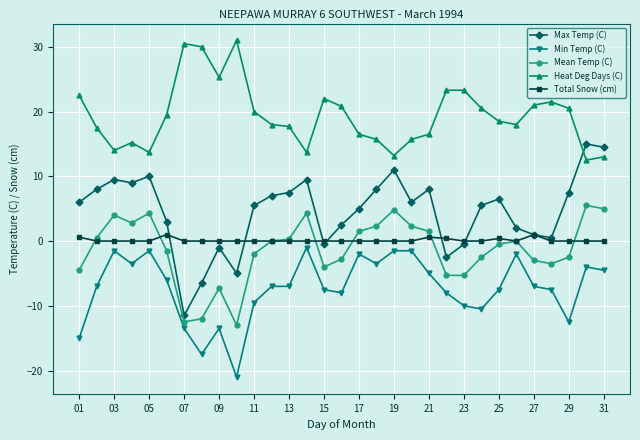

What is the lowest value of the Min Temp (C) series?

-21.0